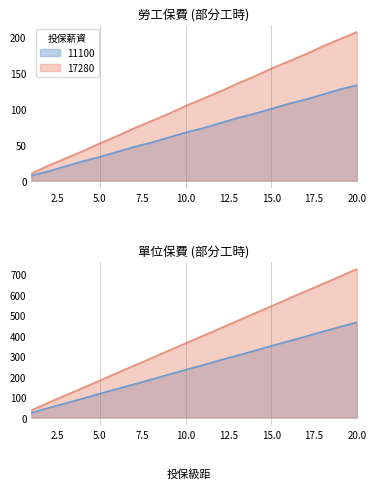

How many categories are shown in the chart?

20